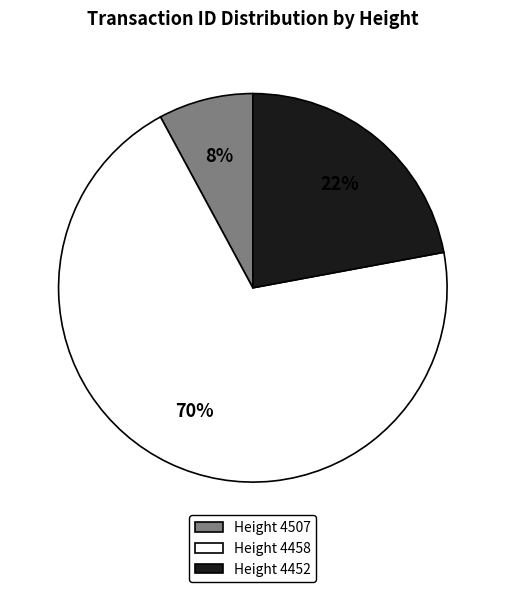

To the nearest percent, what is the difference between the largest and smallest slice percentages?

62%